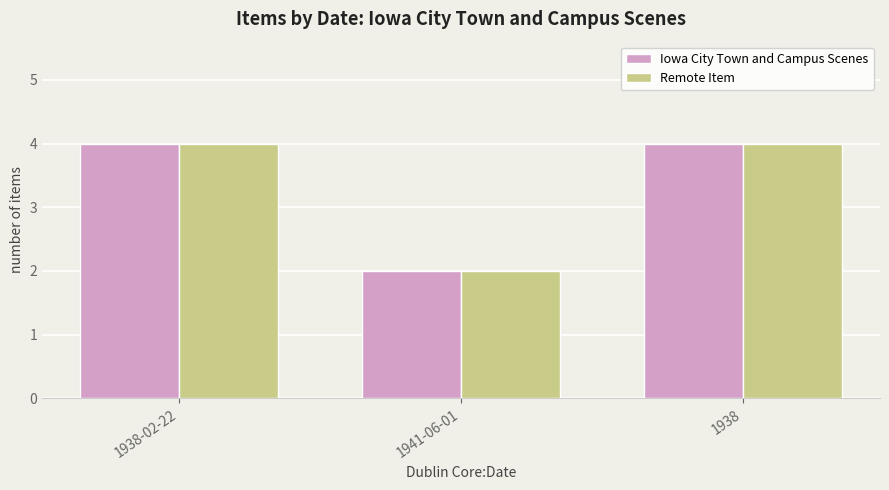

What are all the series names shown in the legend?

Iowa City Town and Campus Scenes, Remote Item